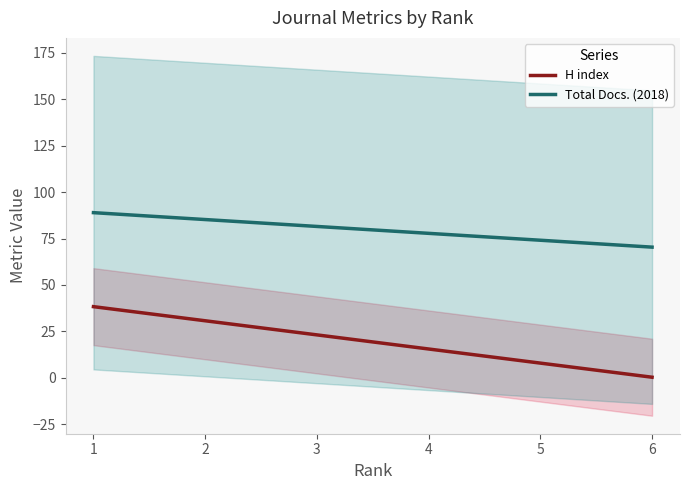

Reading left to right, extract all data points from this chart.

H index: 1=38.3	2=30.7	3=23.1	4=15.5	5=7.9	6=0.3
Total Docs. (2018): 1=89.0	2=85.2	3=81.5	4=77.8	5=74.1	6=70.4